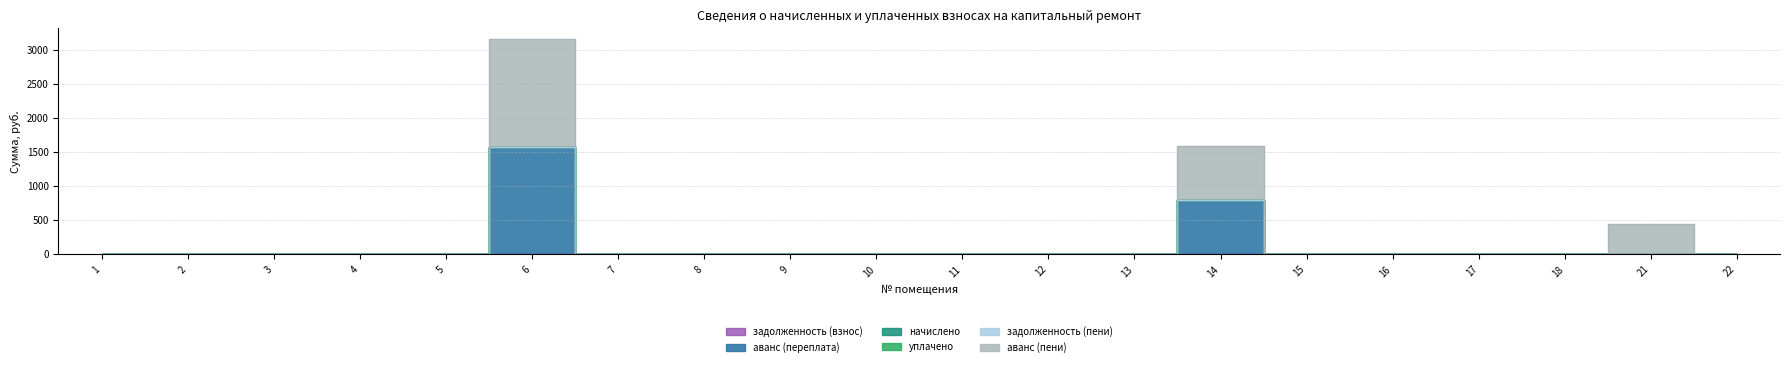

At 16, list the series in order from smallest to largest.

задолженность (взнос), аванс (переплата), начислено, уплачено, задолженность (пени), аванс (пени)